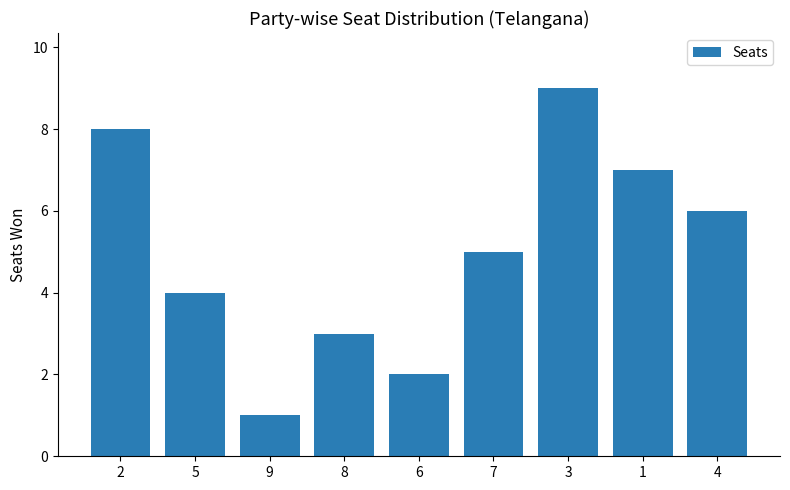

List the labels in order of value, largest first.

3, 2, 1, 4, 7, 5, 8, 6, 9